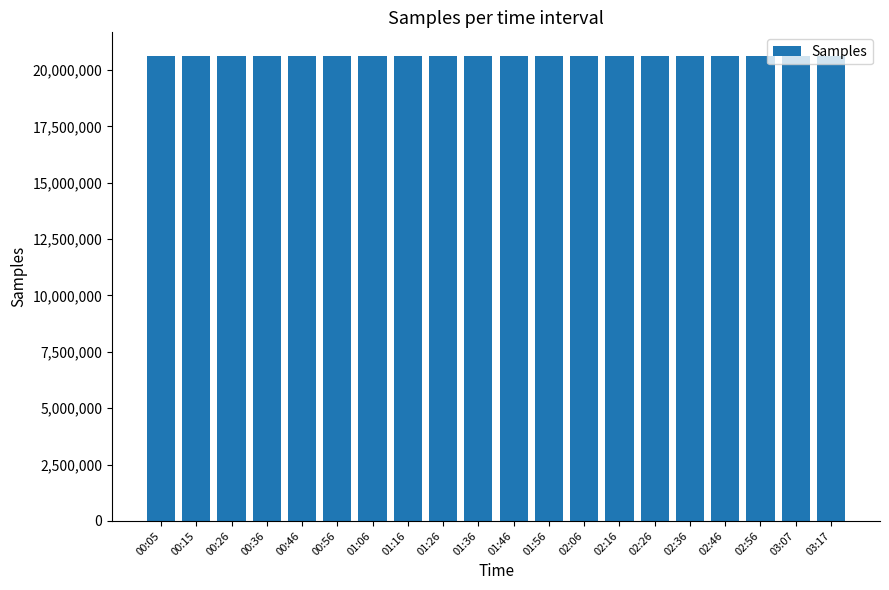

What is the average value?

20628946